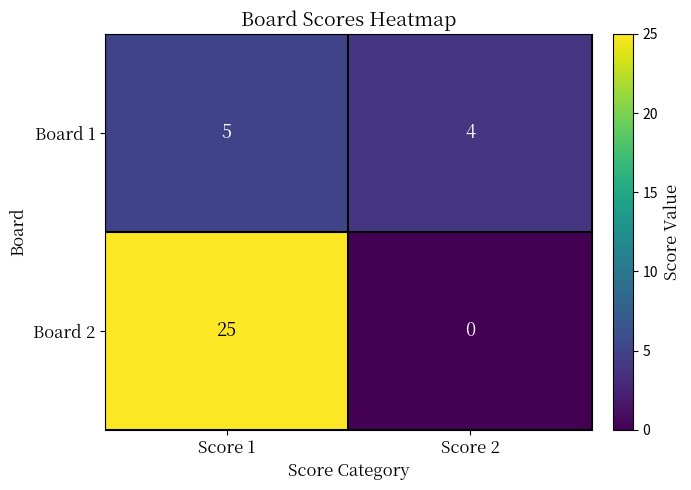

Which label corresponds to the smallest value in the chart?

Score 2